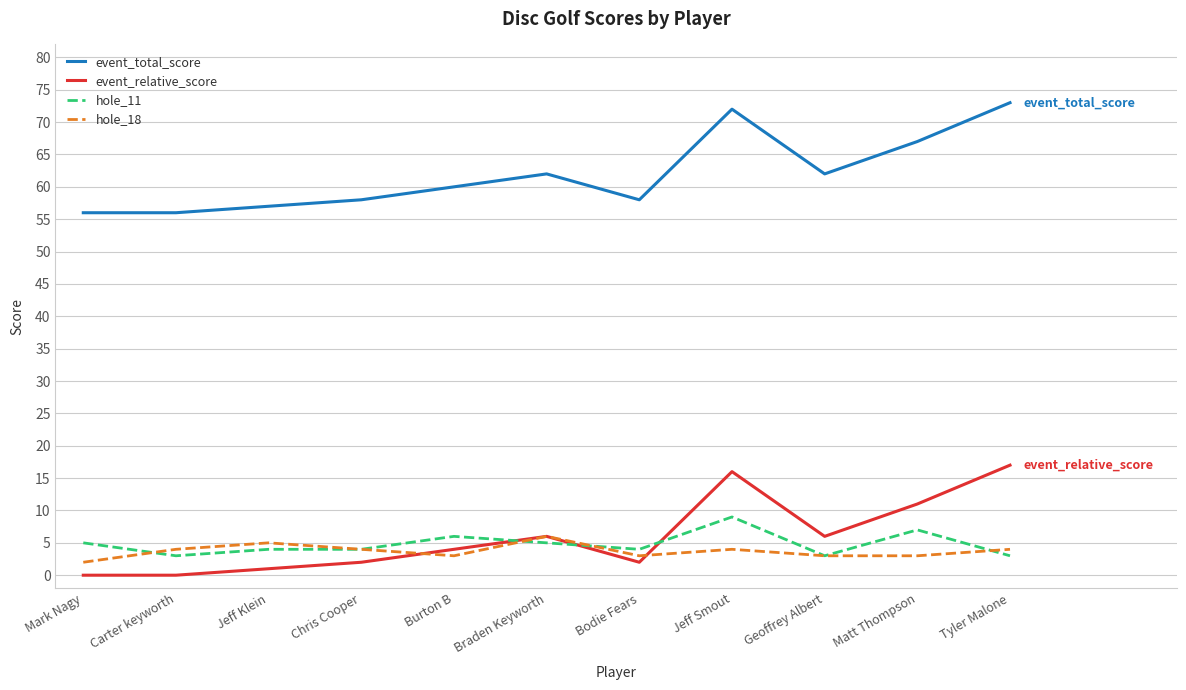

Reading left to right, extract all data points from this chart.

event_total_score: 56	56	57	58	60	62	58	72	62	67	73
event_relative_score: 0	0	1	2	4	6	2	16	6	11	17
hole_11: 5	3	4	4	6	5	4	9	3	7	3
hole_18: 2	4	5	4	3	6	3	4	3	3	4